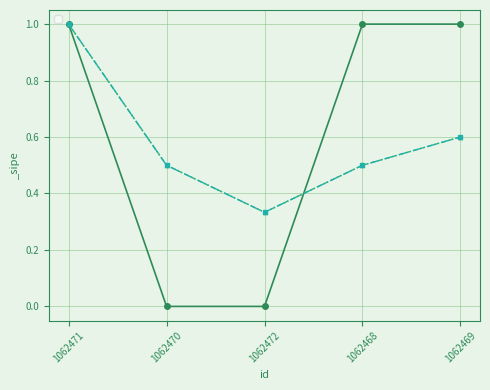

What is the change in value from 1062471 to 1062470?

-1